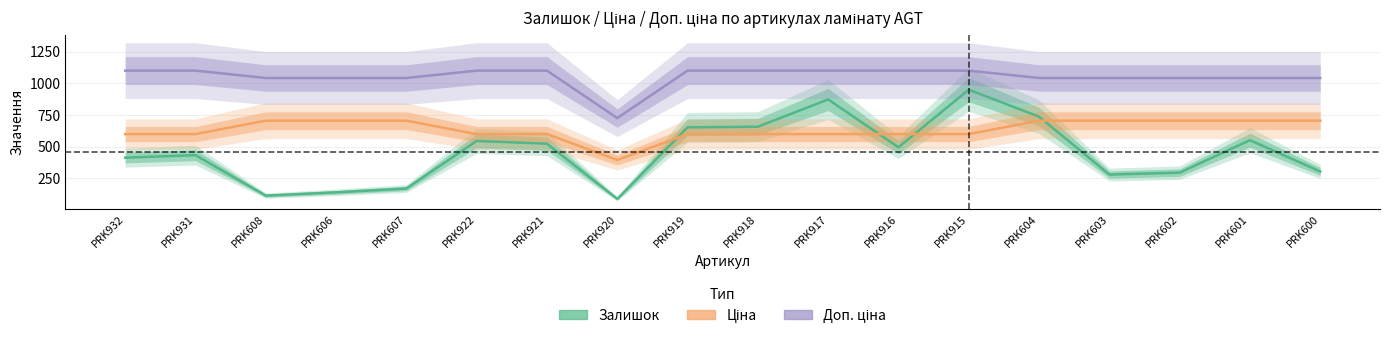

What is the difference between the Залишок values at PRK920 and PRK601?

463.0